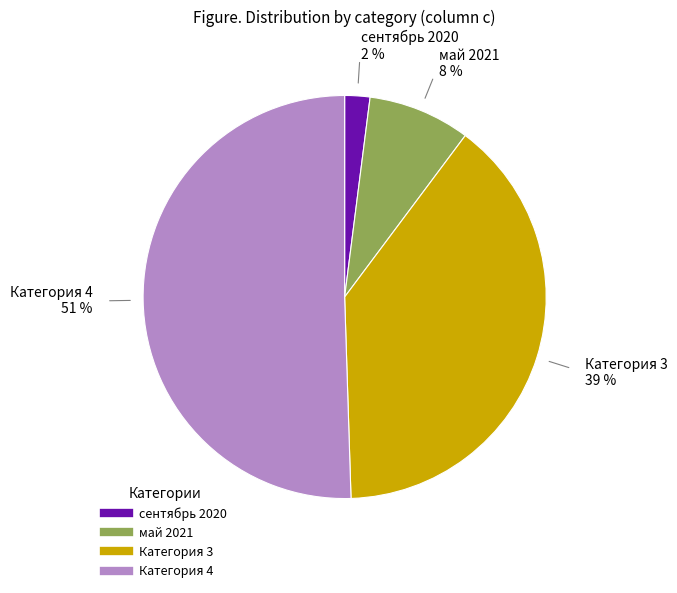

Does Категория 4 represent more than half of the total?

Yes